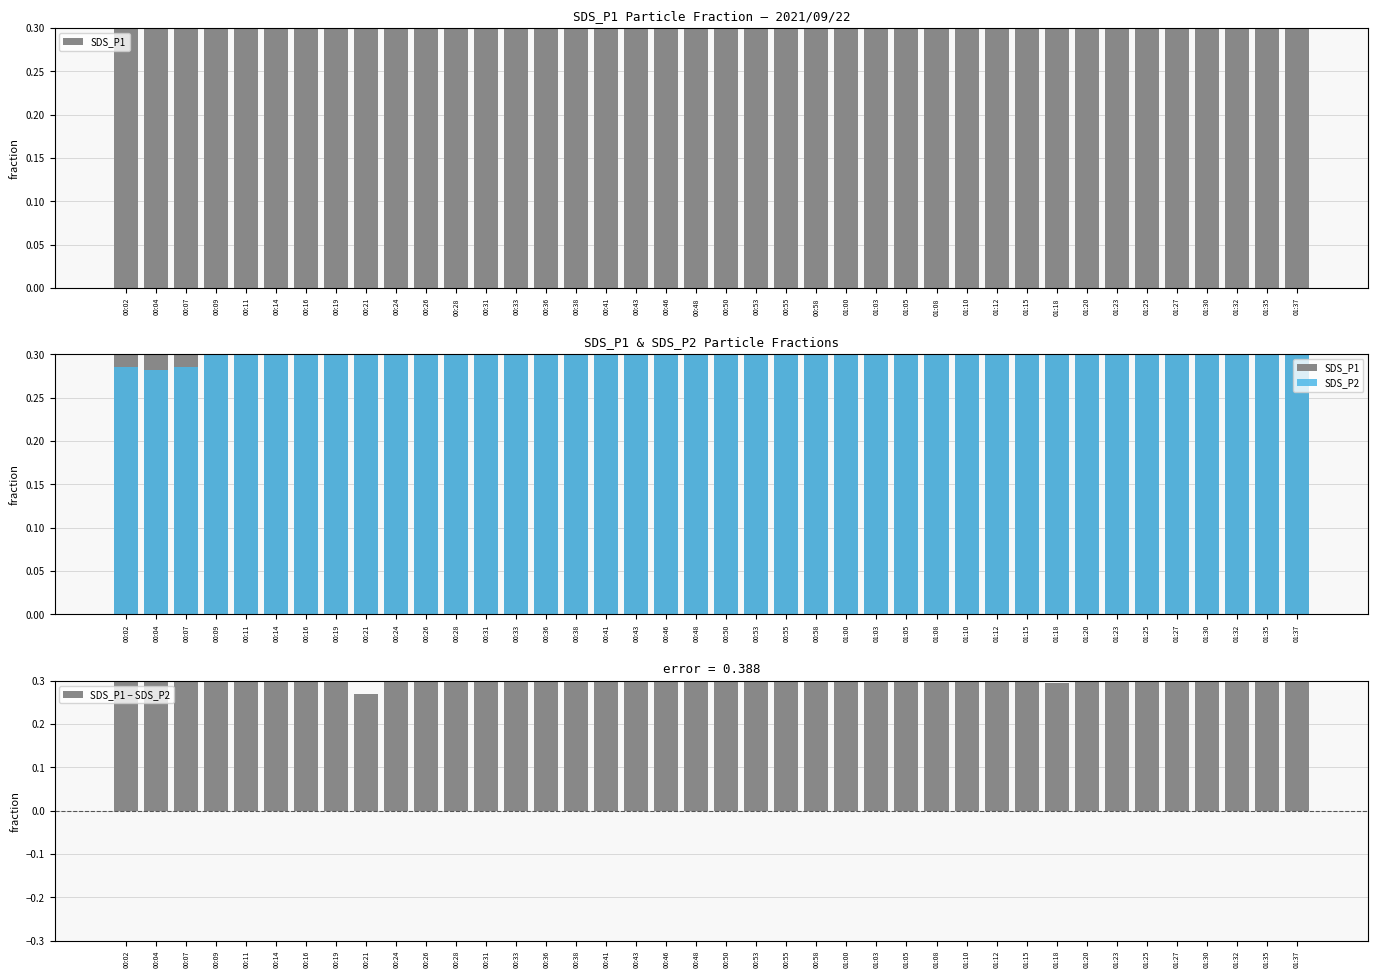

Is it true that SDS_P1 equals 0.9 at 00:58?

True